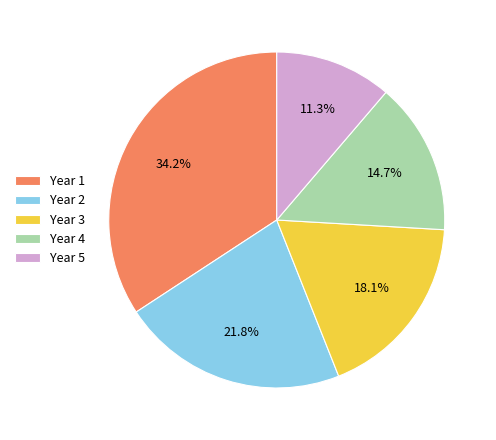

Which has a higher value, Year 1 or Year 2?

Year 1